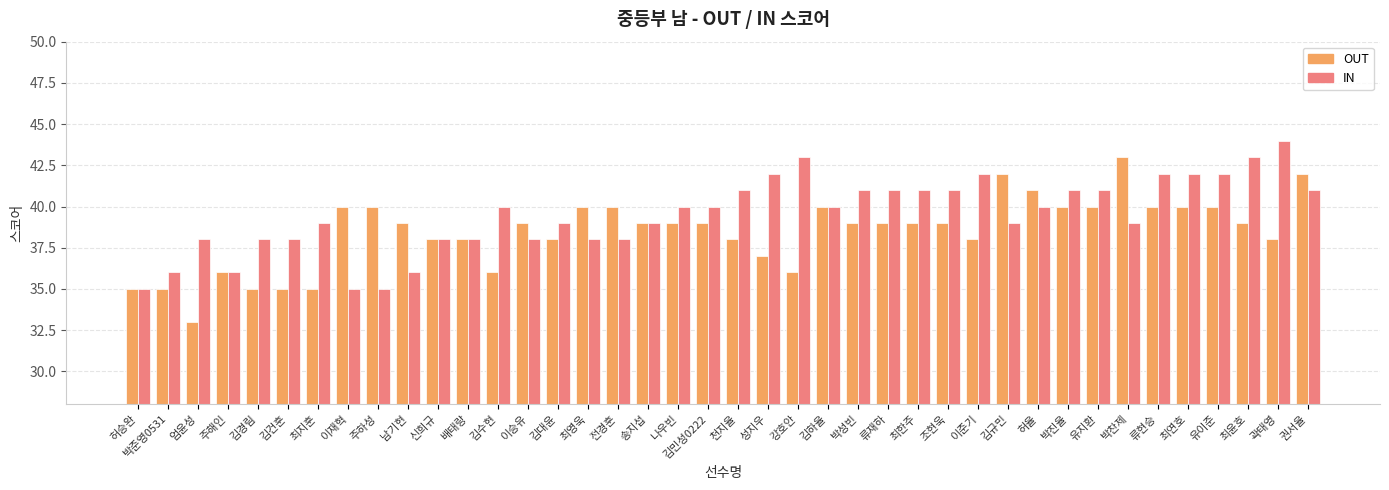

Rank the series at 나우빈 from highest to lowest value.

IN, OUT